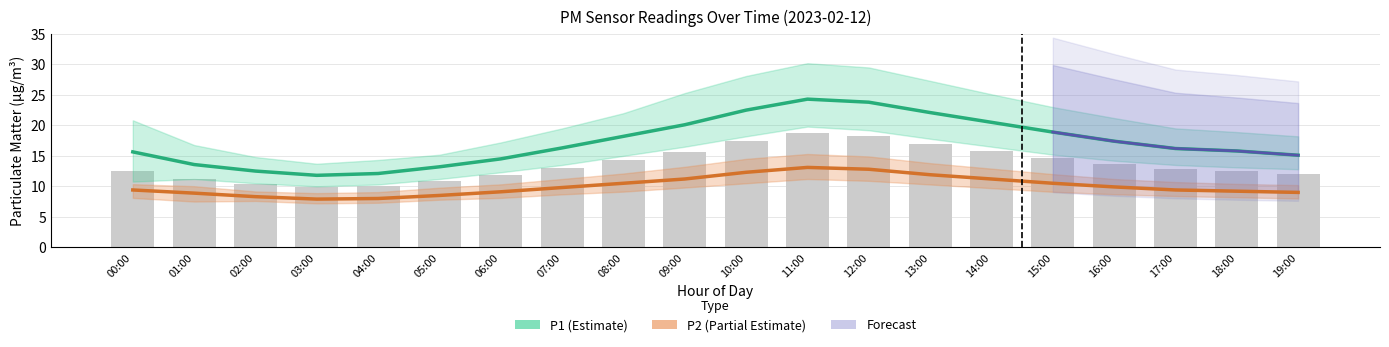

At which label does P2 reach its minimum?

03:00